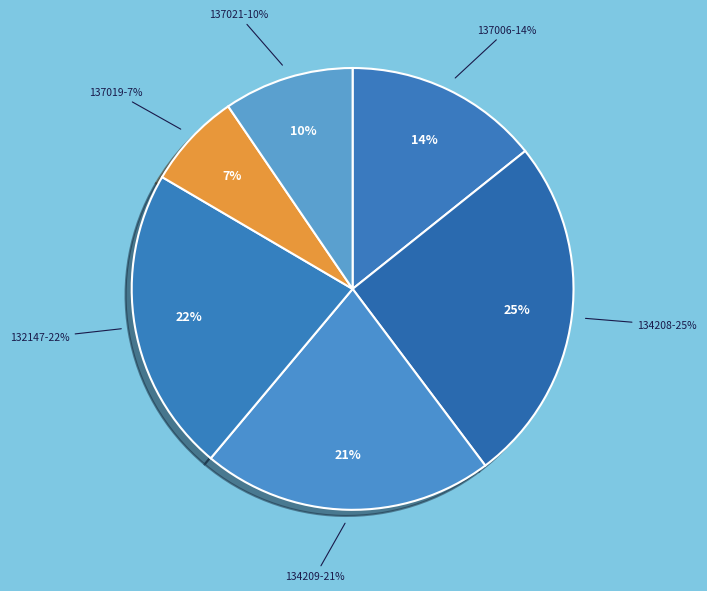

Rank the categories by value from lowest to highest.

137019, 137021, 137006, 134209, 132147, 134208